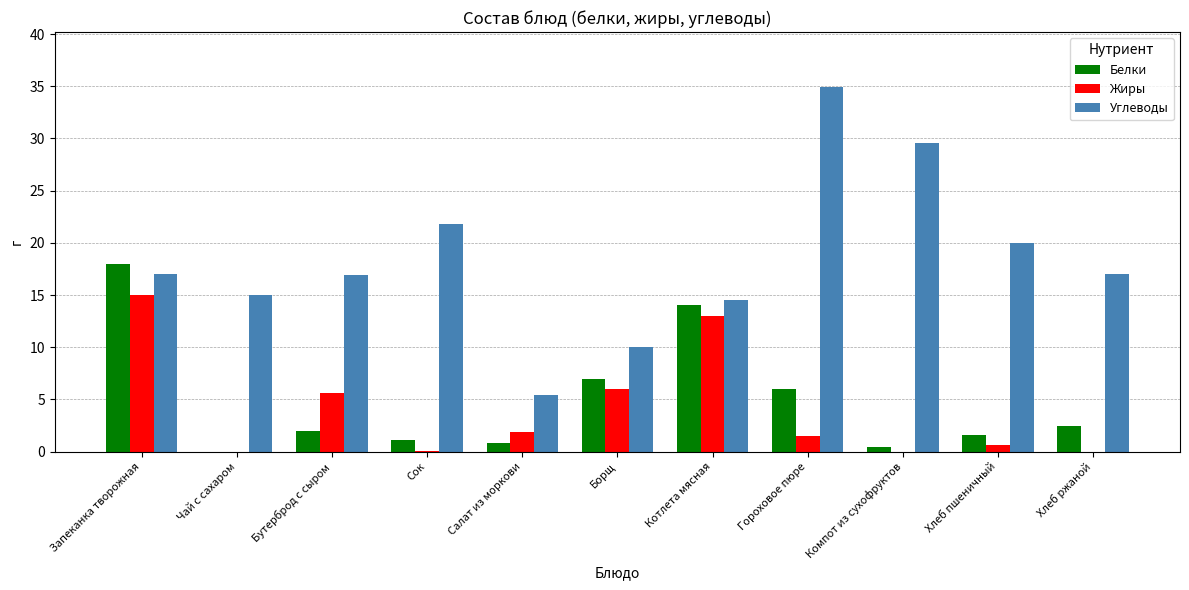

How many groups of bars are there?

11